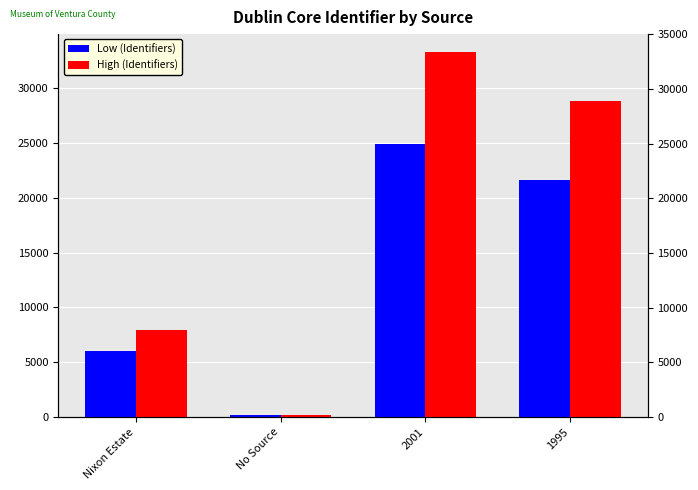

Which series has the largest total across all categories?

High (Identifiers)